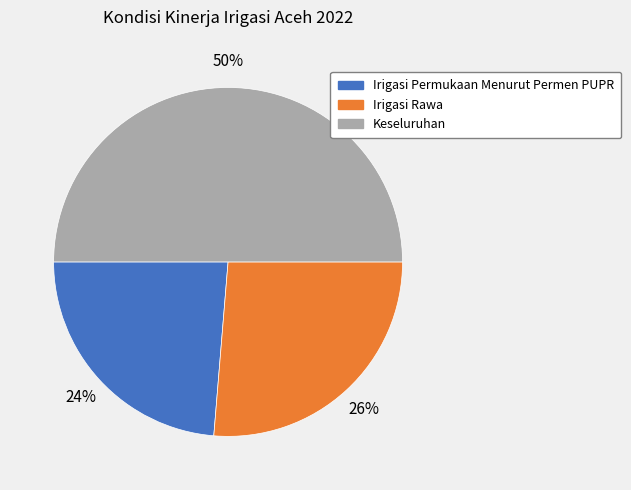

What is the smallest slice in the pie chart?

Irigasi Permukaan Menurut Permen PUPR